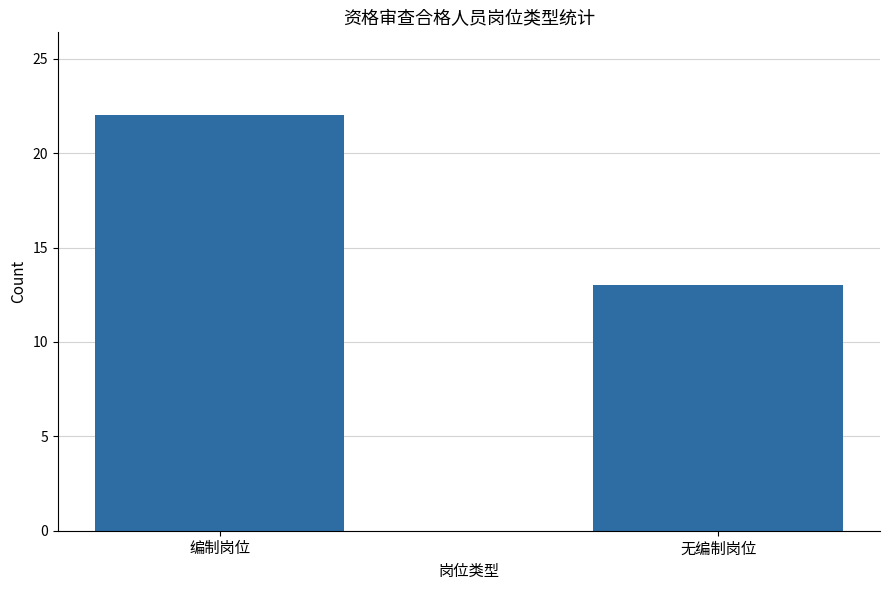

The chart shows a value of 32 at 编制岗位. True or false?

False